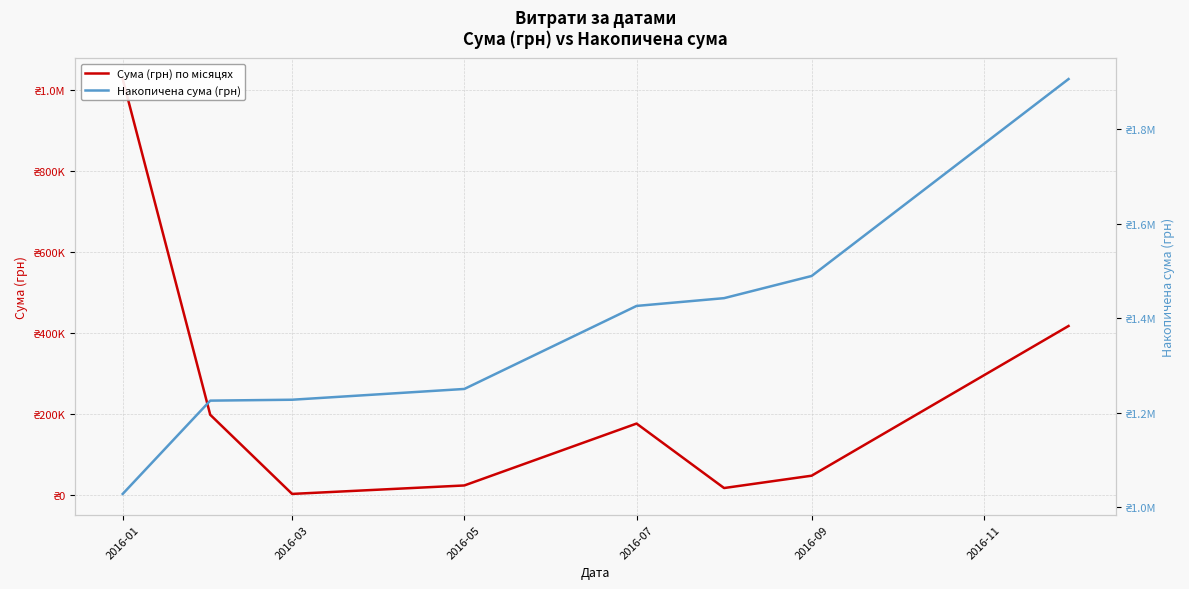

True or false: Накопичена сума (грн) and Сума (грн) по місяцях cross at least once.

False